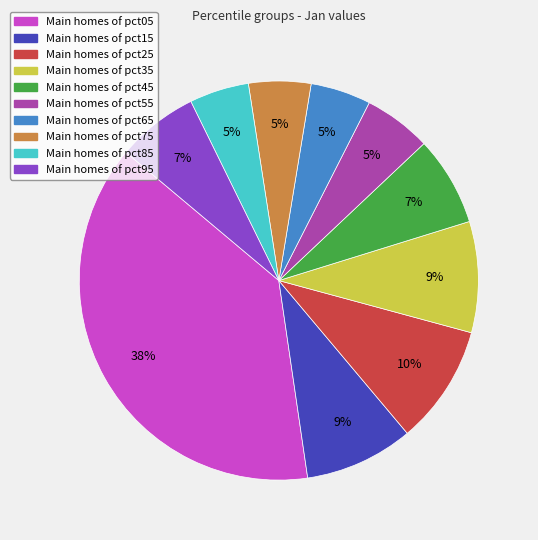

Does any single category account for the majority?

No